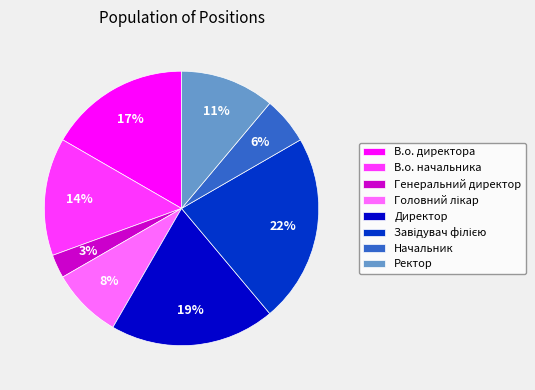

Which has a higher value, Начальник or В.о. директора?

В.о. директора